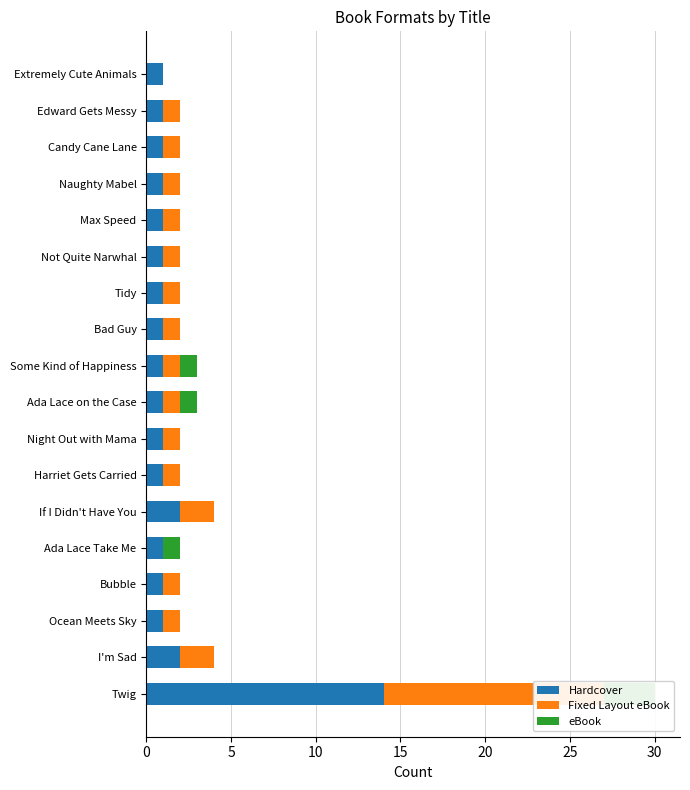

Which series has the widest spread of values?

Hardcover